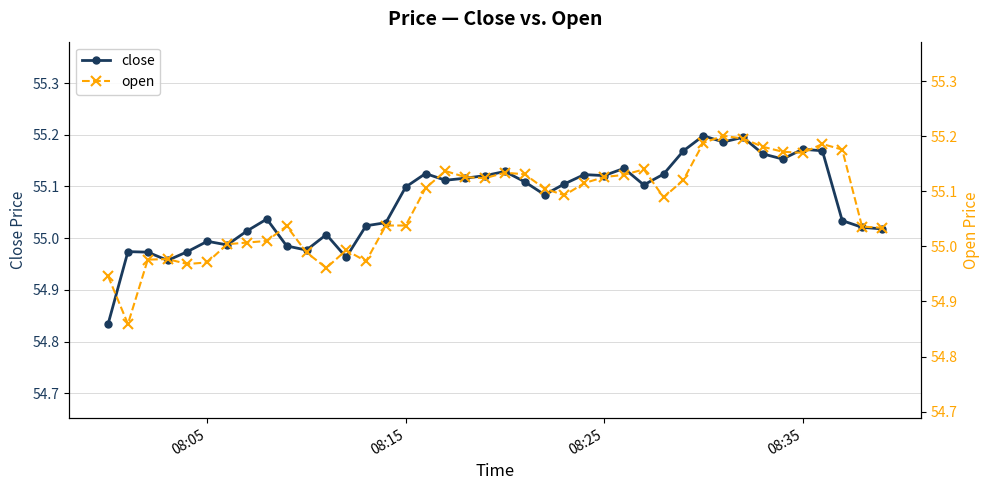

True or false: open and close intersect in this chart.

True